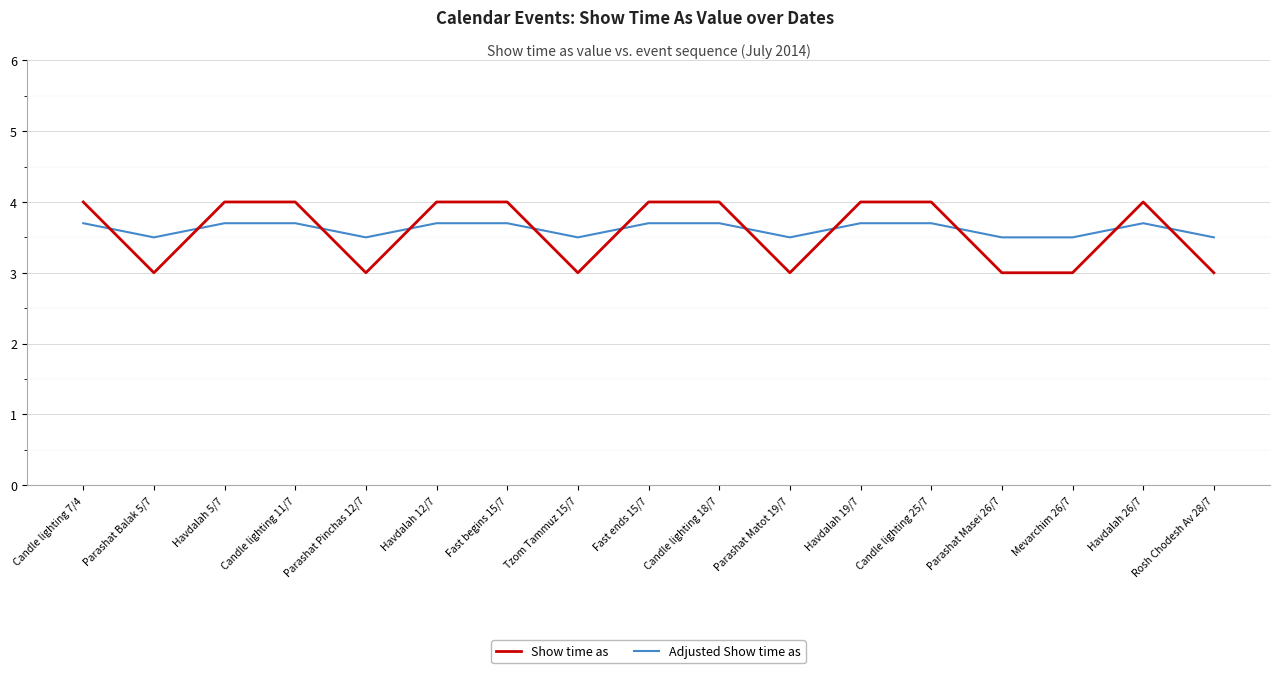

What is the total value across all series at Candle lighting 25/7?

7.7